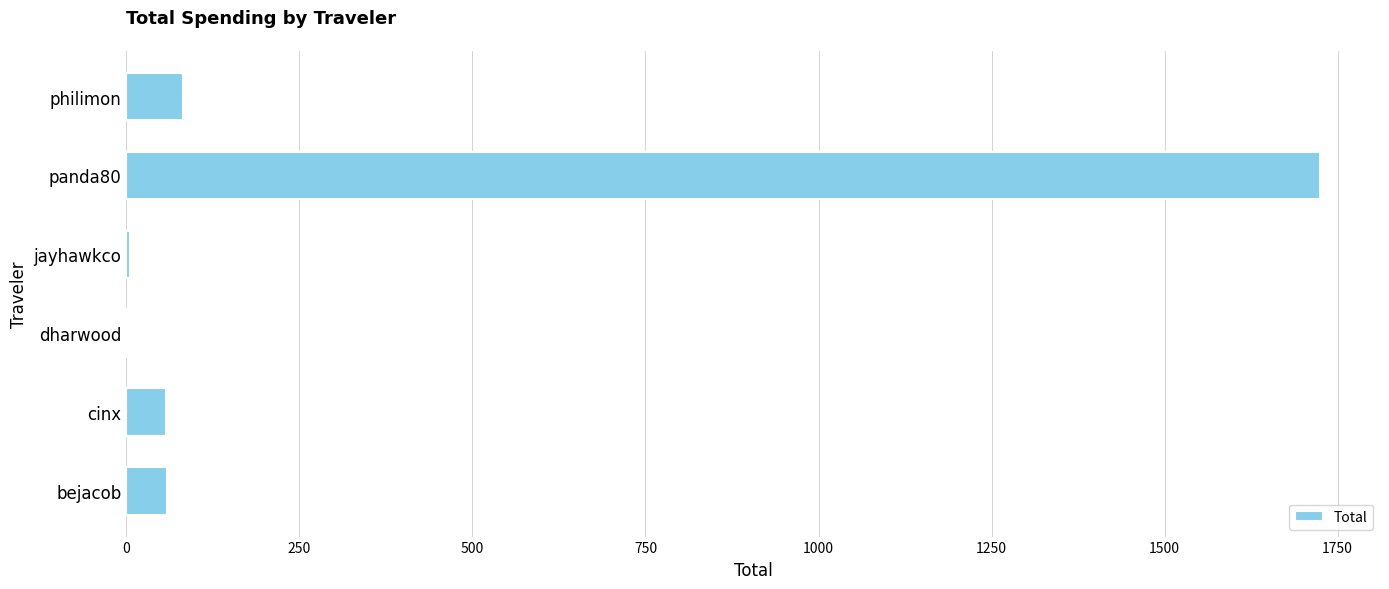

Are the bars horizontal?

Yes